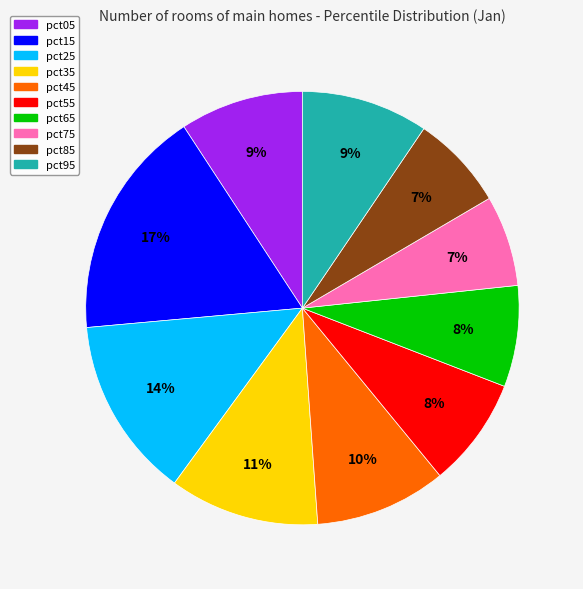

How many segments does this pie chart have?

10